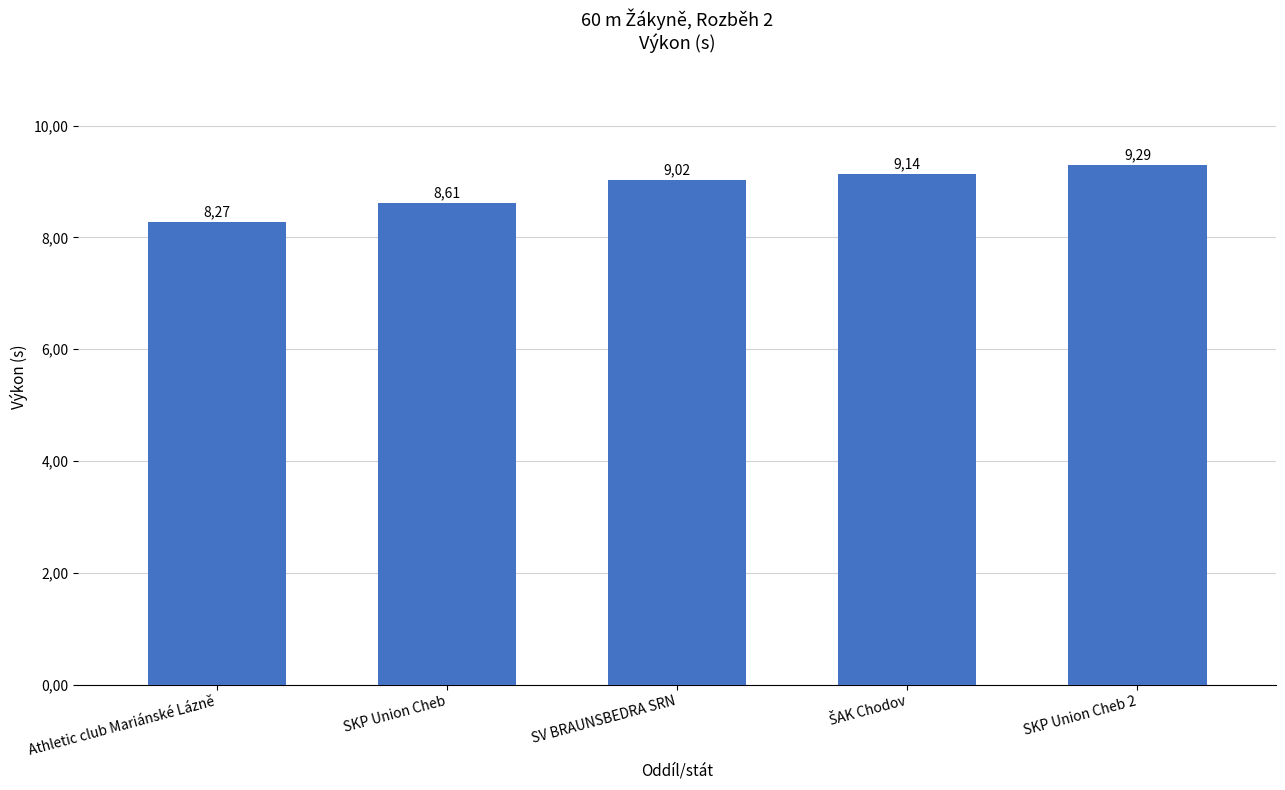

Reading left to right, list all the values displayed in this chart.

8.3	8.6	9.0	9.1	9.3